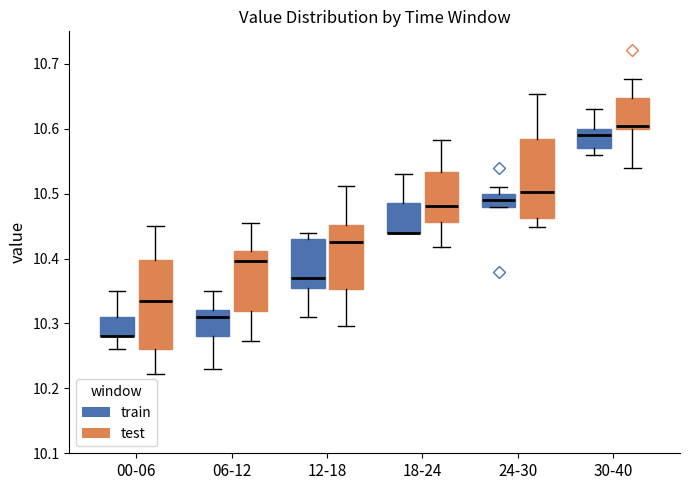

Which box is the tallest, from its lower edge to its upper edge?

00-06 (test)